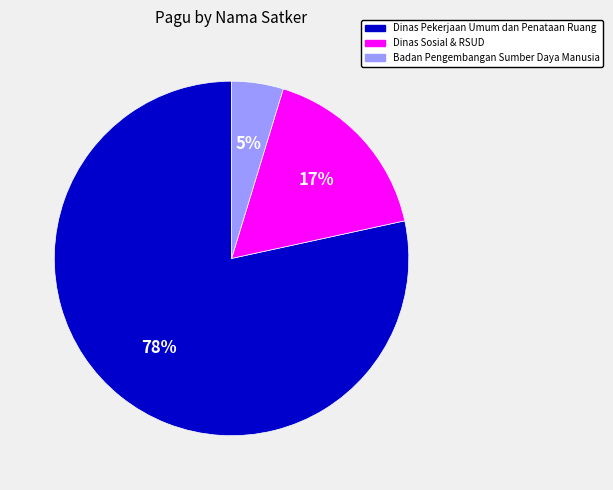

What is the largest slice in the pie chart?

Dinas Pekerjaan Umum dan Penataan Ruang